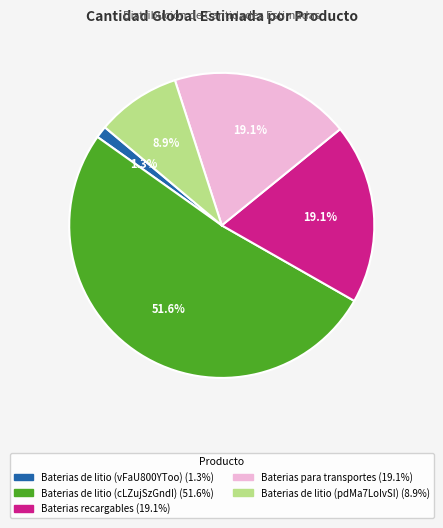

Which category has the biggest portion of the pie?

Baterias de litio (cLZujSzGndI)